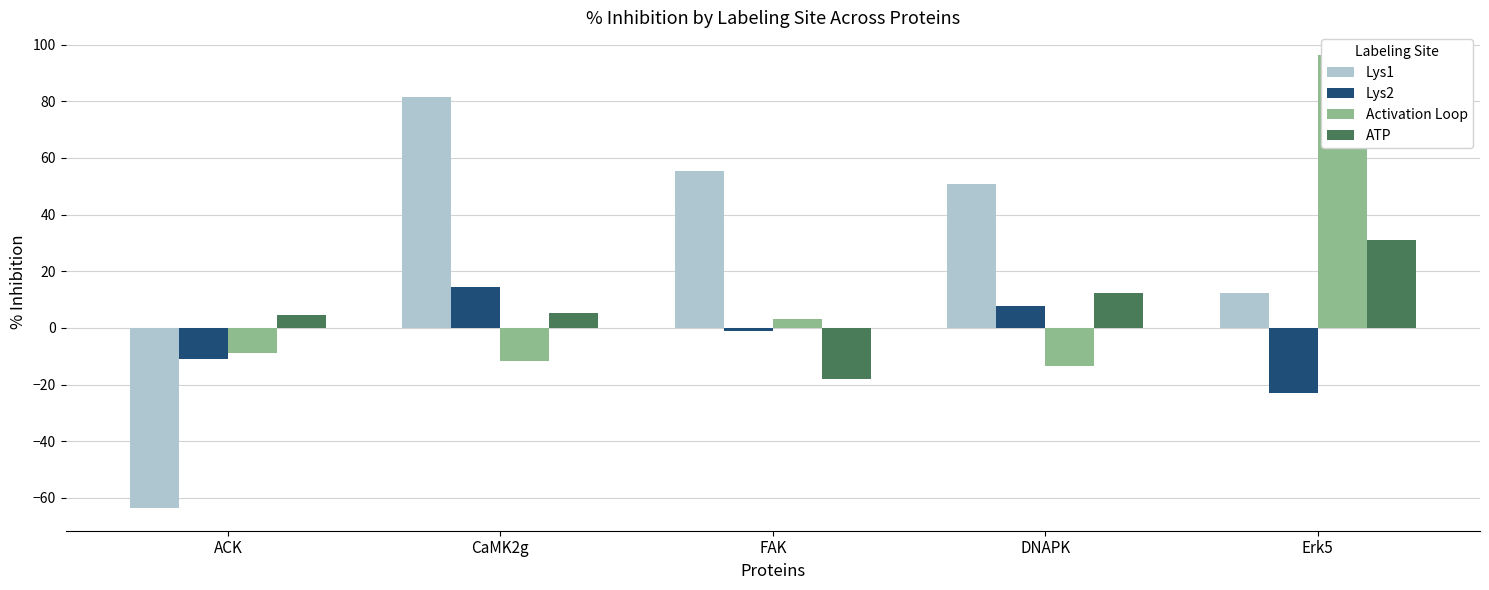

What is the spread (max minus min) of values at ACK?

68.2